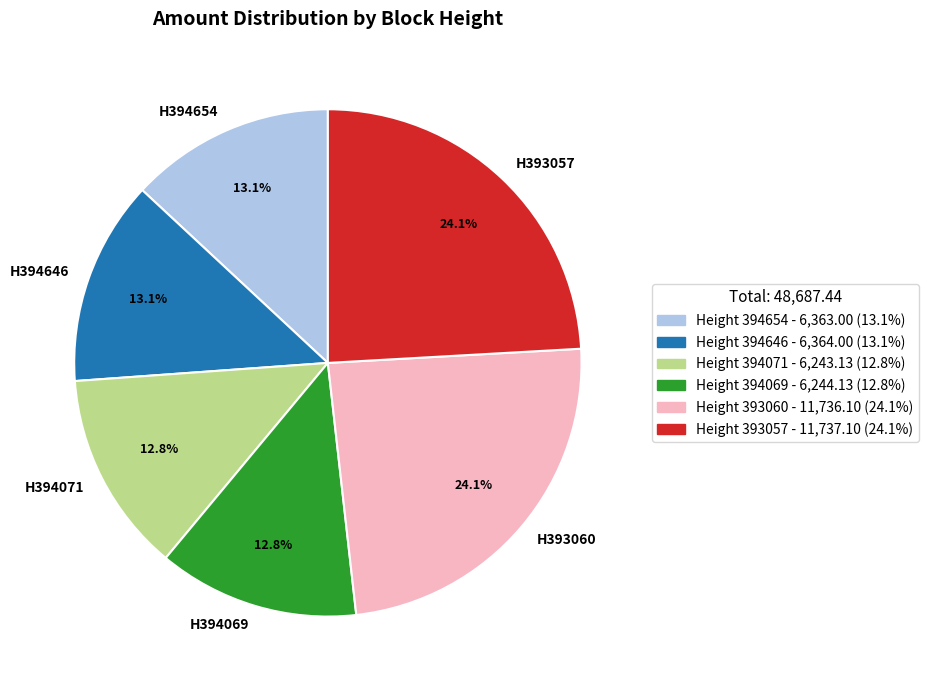

Does H393060 account for over 50% of the chart?

No